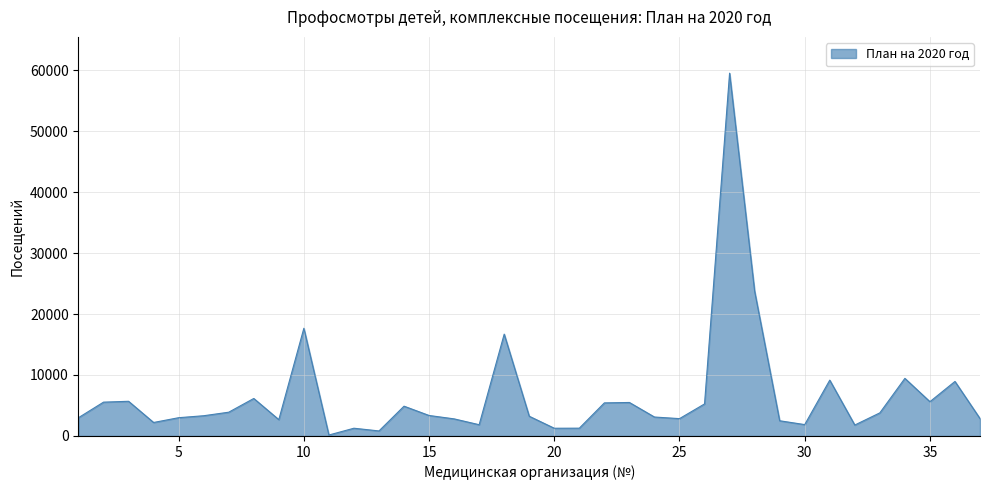

How many lines are shown in the chart?

1